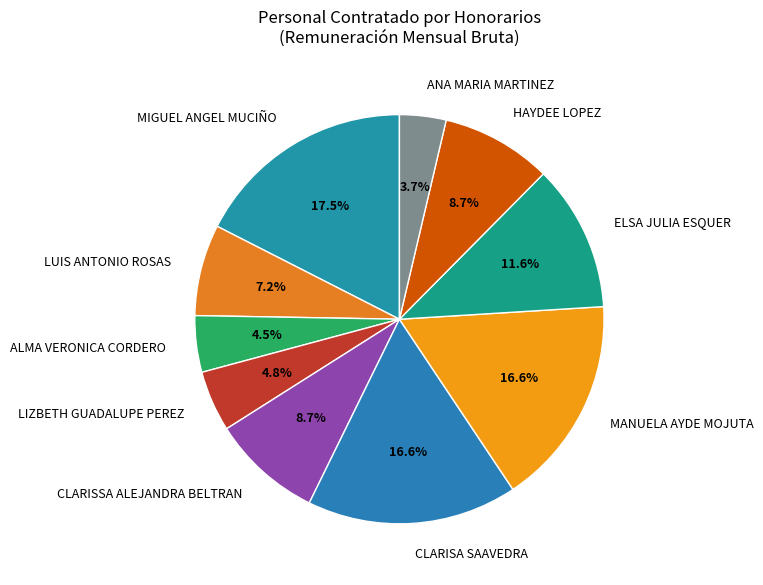

Does CLARISA SAAVEDRA represent more than half of the total?

No